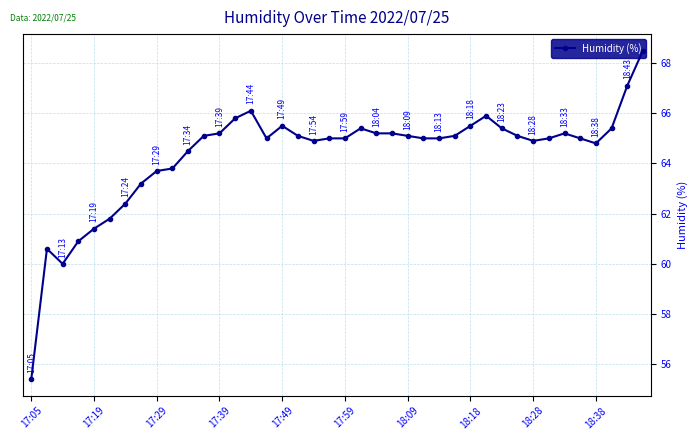

True or false: the data has more than 1 interior local peaks.

True